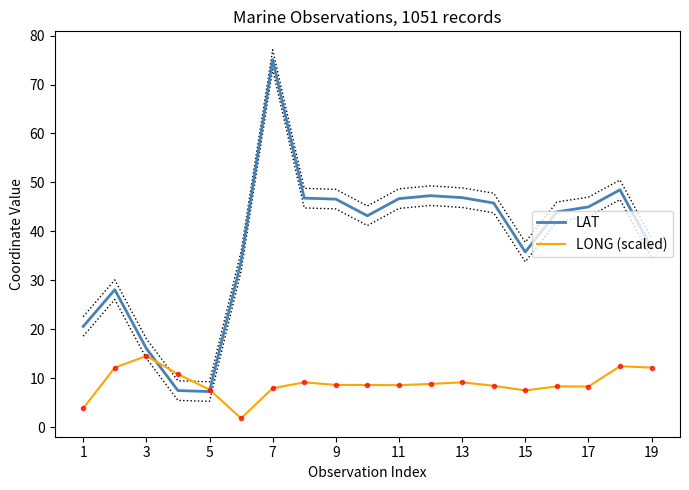

Is it true that LONG (scaled) equals 12.6 at 13?

False